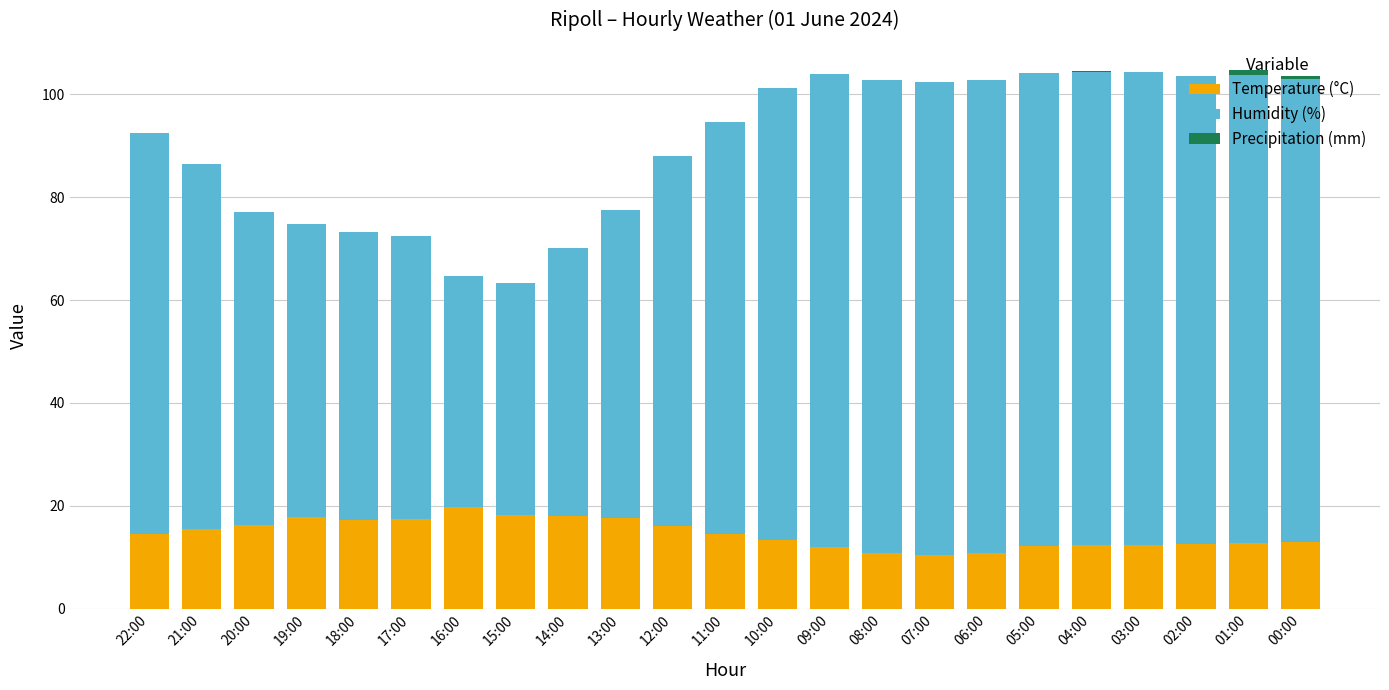

What is the highest value of the Temperature (°C) series?

19.7